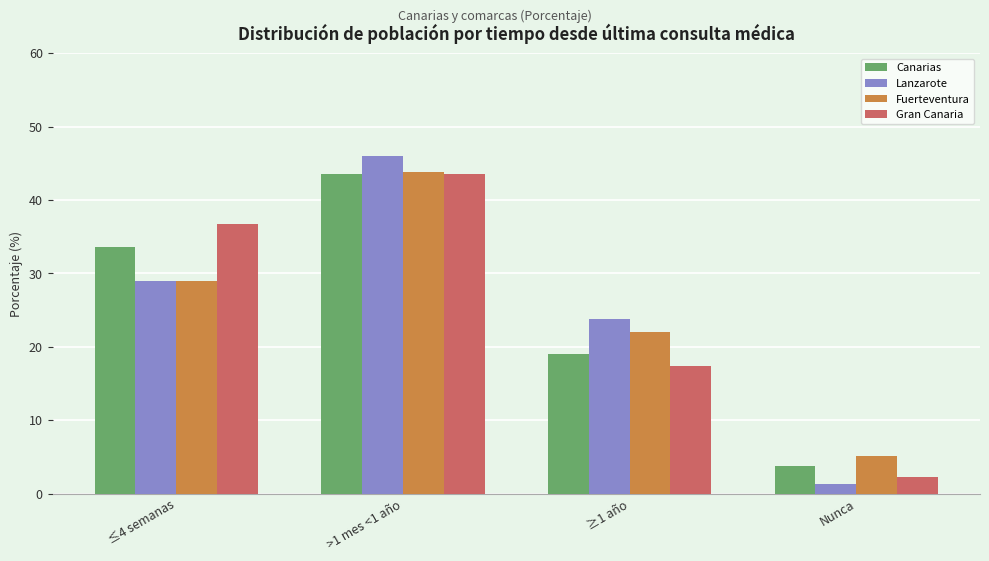

What is the difference between the Fuerteventura values at ≥1 año and Nunca?

17.0